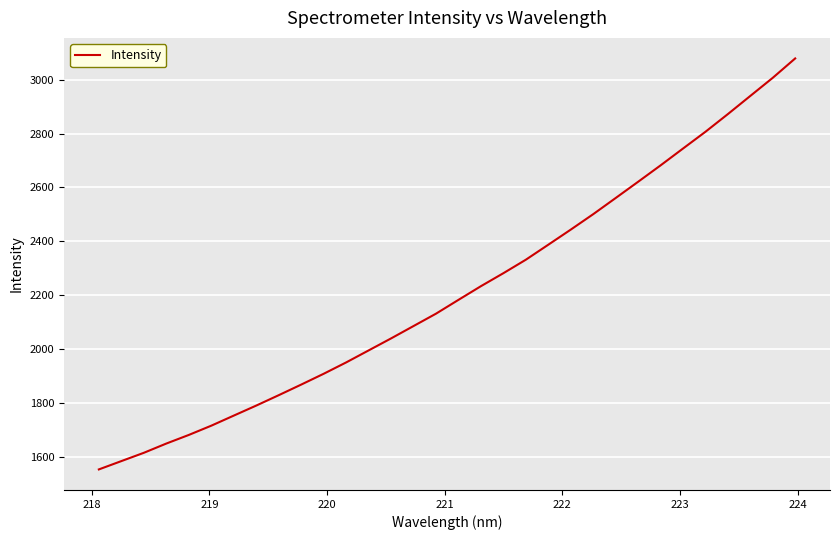

What is the difference between the second highest and minimum values?

1453.5